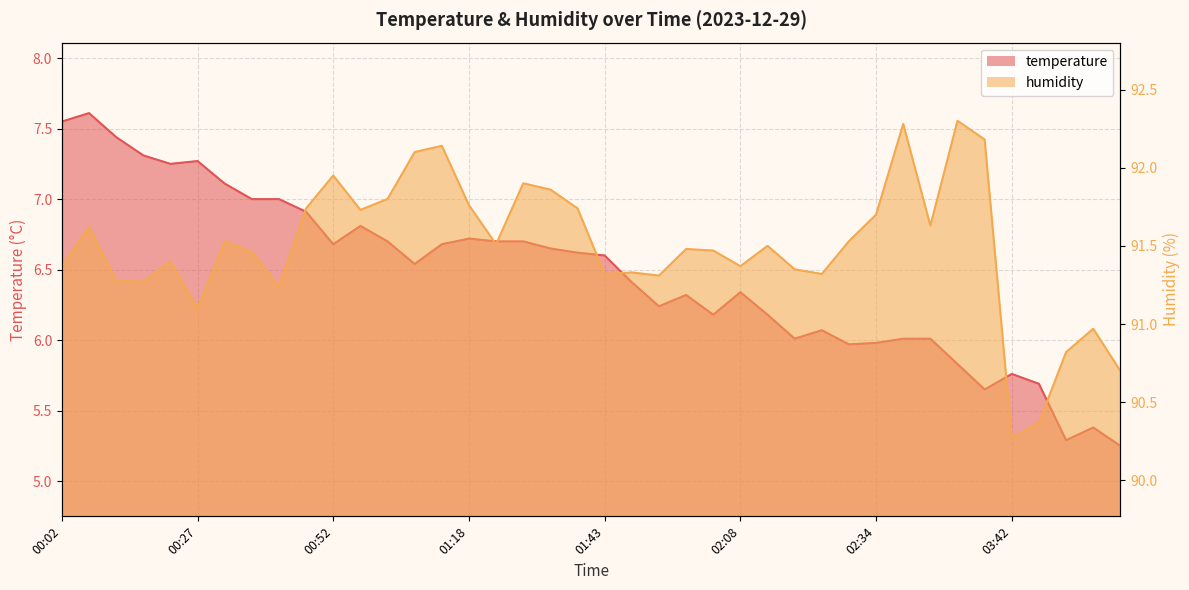

The temperature series shows 1.4 at 00:58. True or false?

False